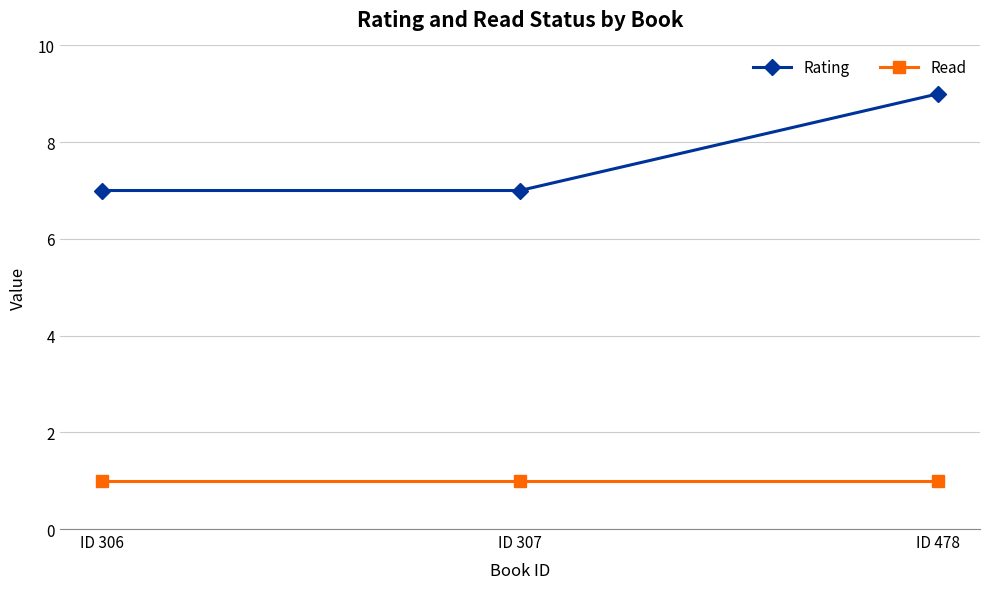

Rank the series by their average value, from highest to lowest.

Rating, Read